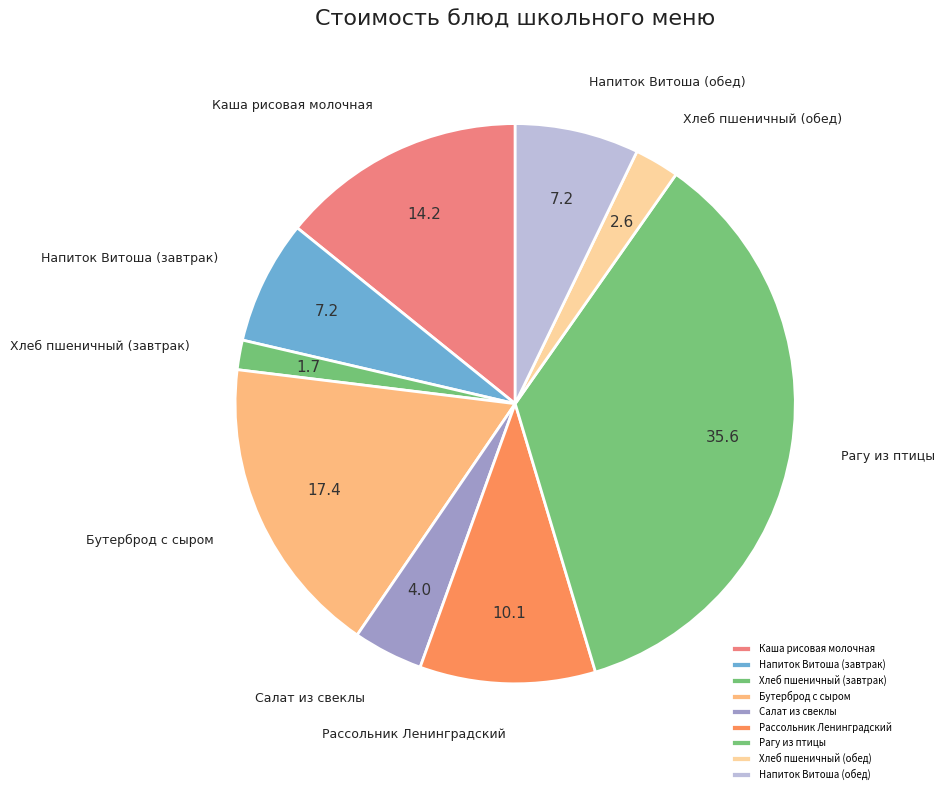

The Рагу из птицы slice represents 36% of the pie. True or false?

True